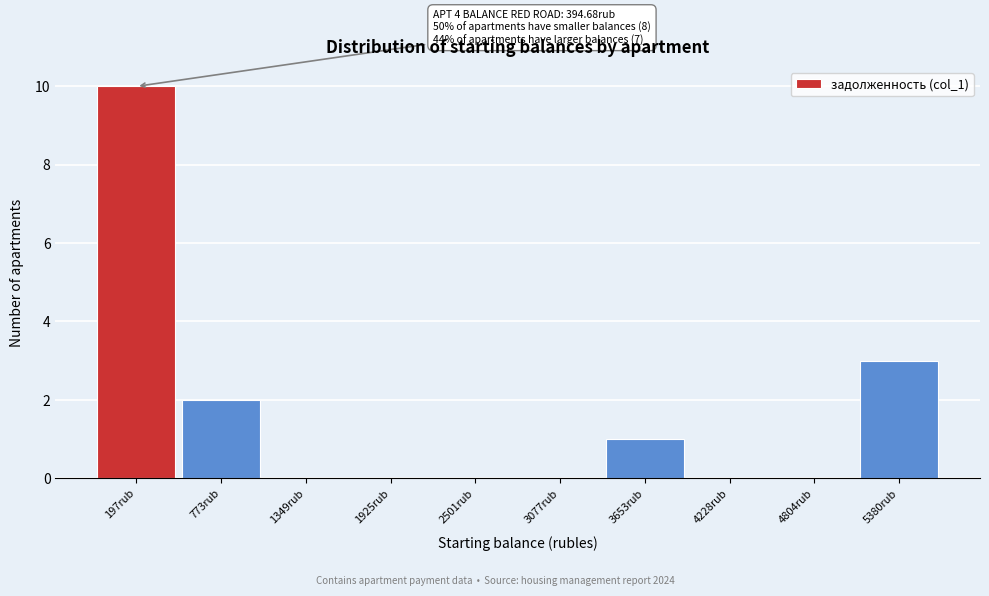

Reading left to right, transcribe all the data shown in this chart.

197rub=10	773rub=2	1349rub=0	1925rub=0	2501rub=0	3077rub=0	3653rub=1	4228rub=0	4804rub=0	5380rub=3